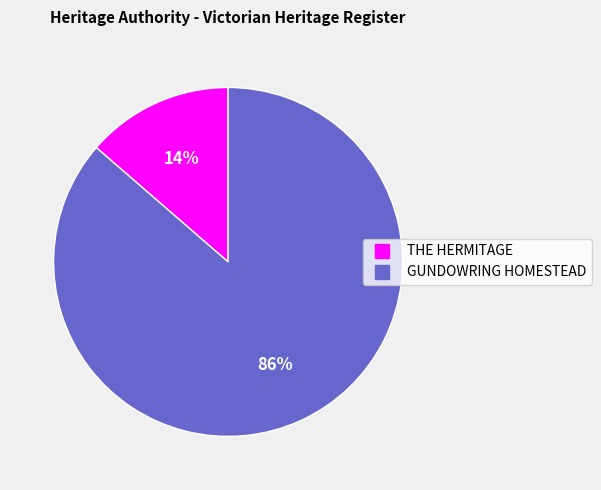

Rank the categories by value from lowest to highest.

THE HERMITAGE, GUNDOWRING HOMESTEAD